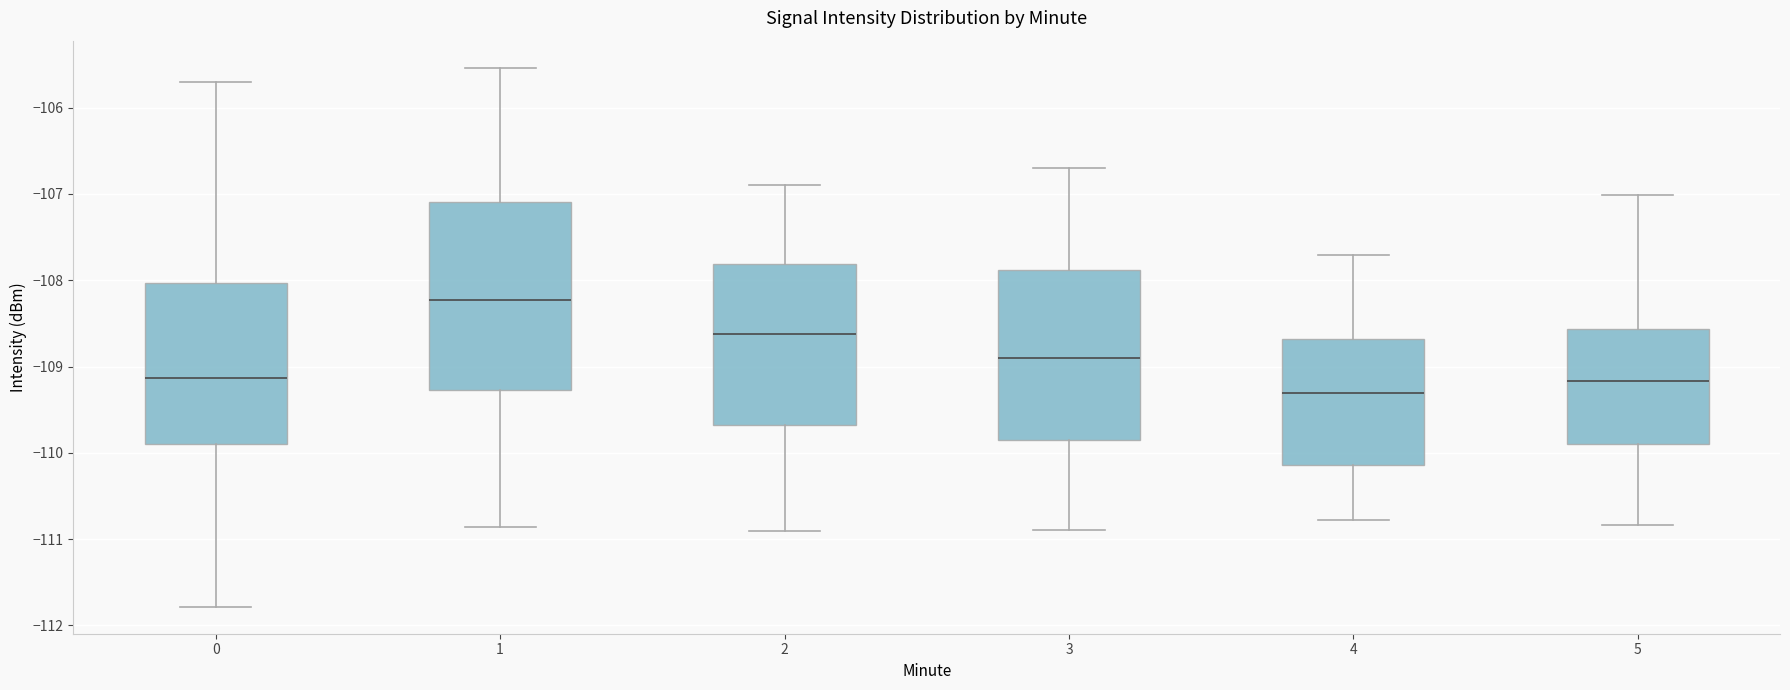

Which box is the tallest, from its lower edge to its upper edge?

1